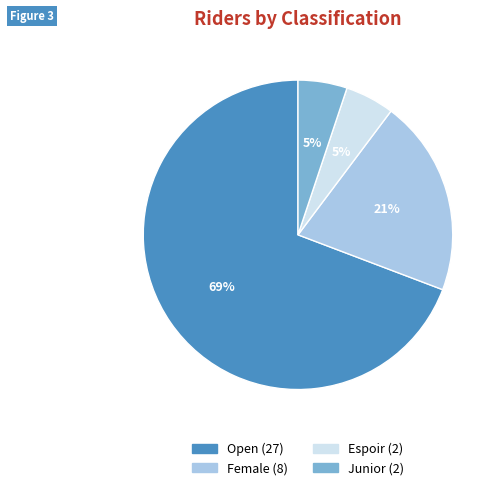

How many segments does this pie chart have?

4